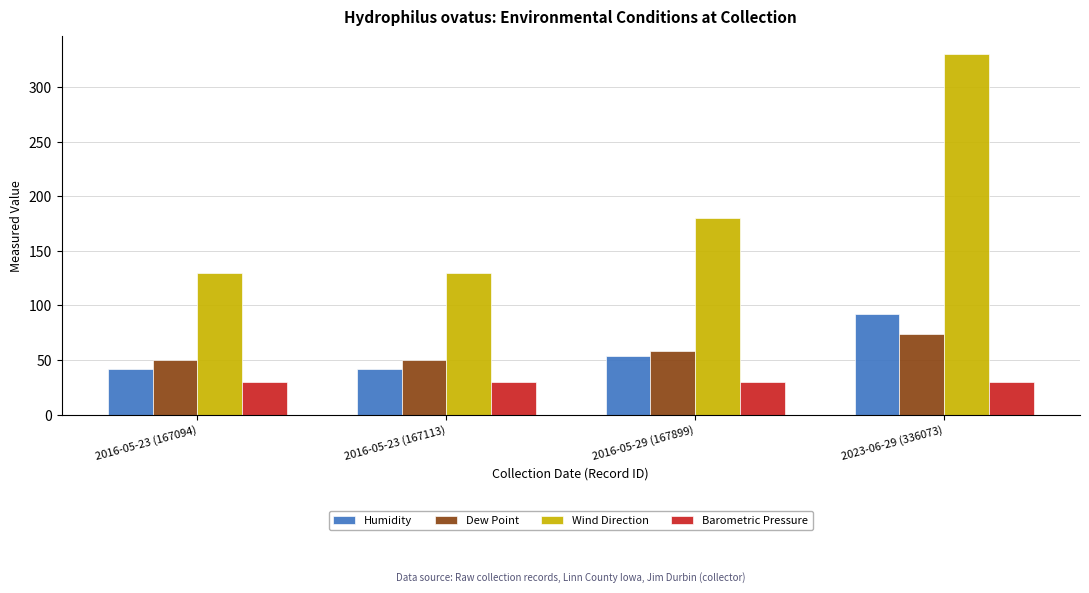

How many series are shown in this chart?

4